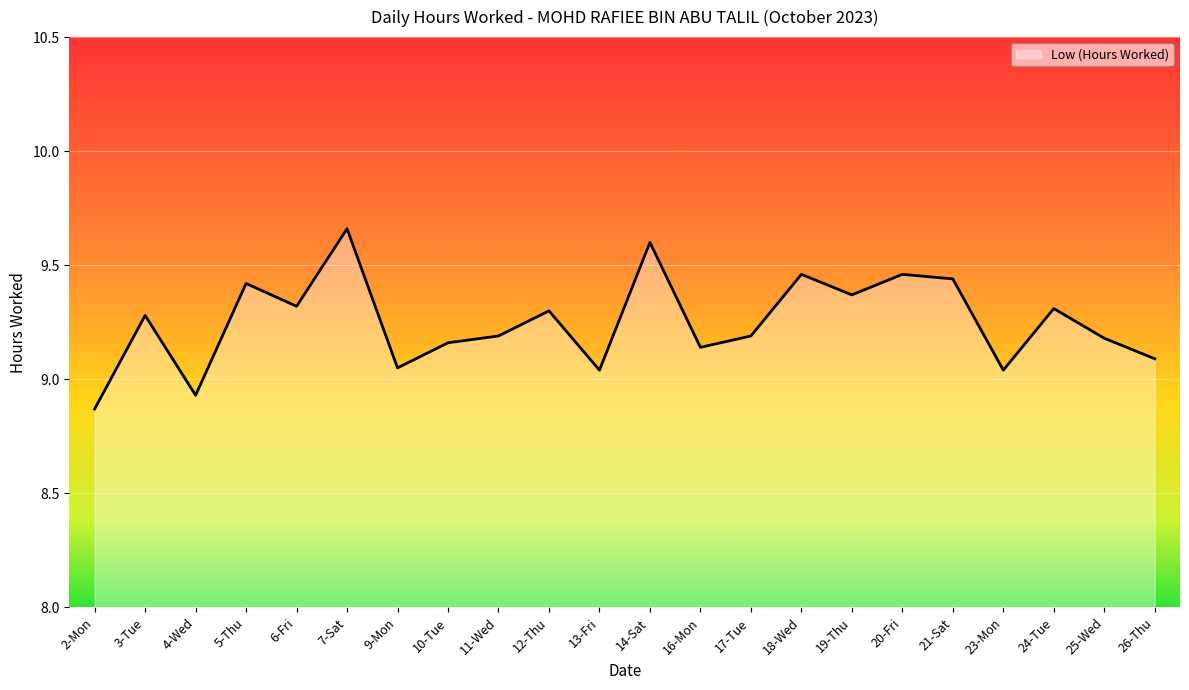

Between 5-Thu and 18-Wed, which is larger?

18-Wed